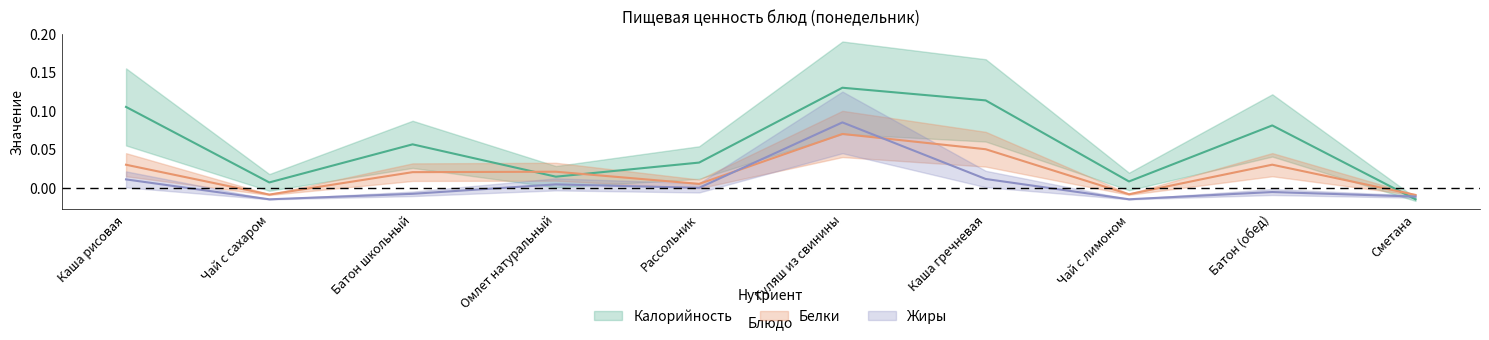

Rank the series by their maximum value, from highest to lowest.

Калорийность, Жиры, Белки